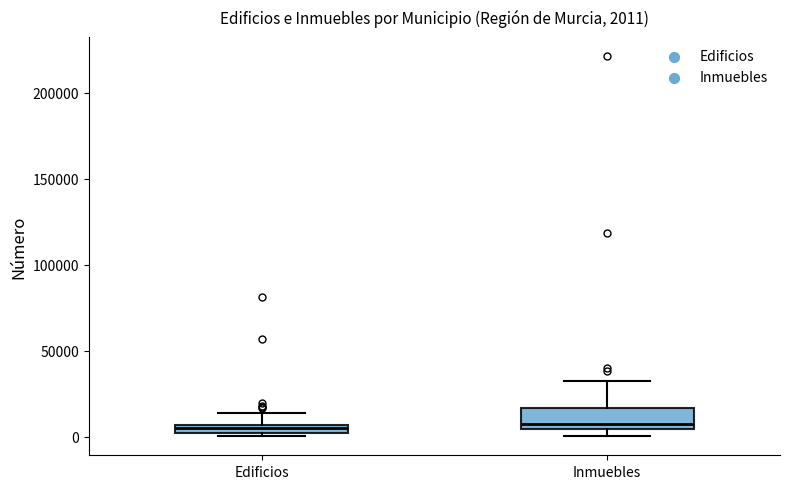

Comparing the boxes themselves (not the whiskers), which one is the tallest?

Inmuebles